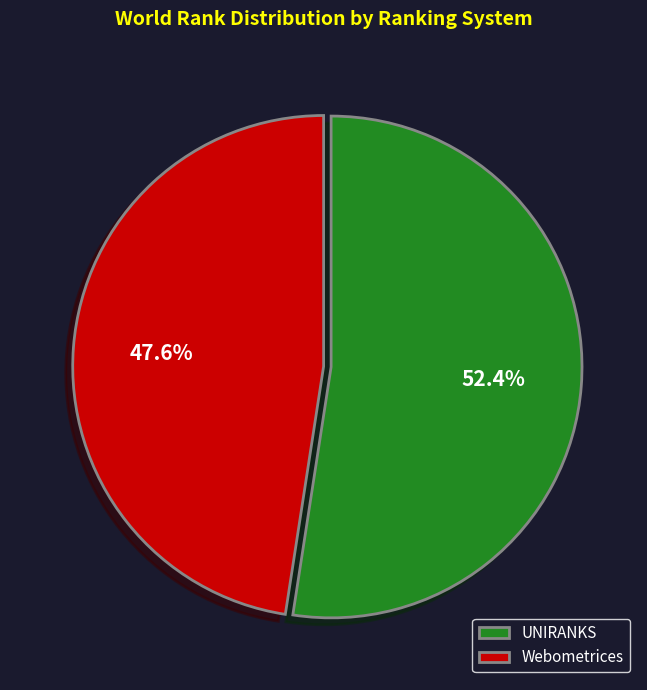

Is Webometrices the majority of the pie?

No